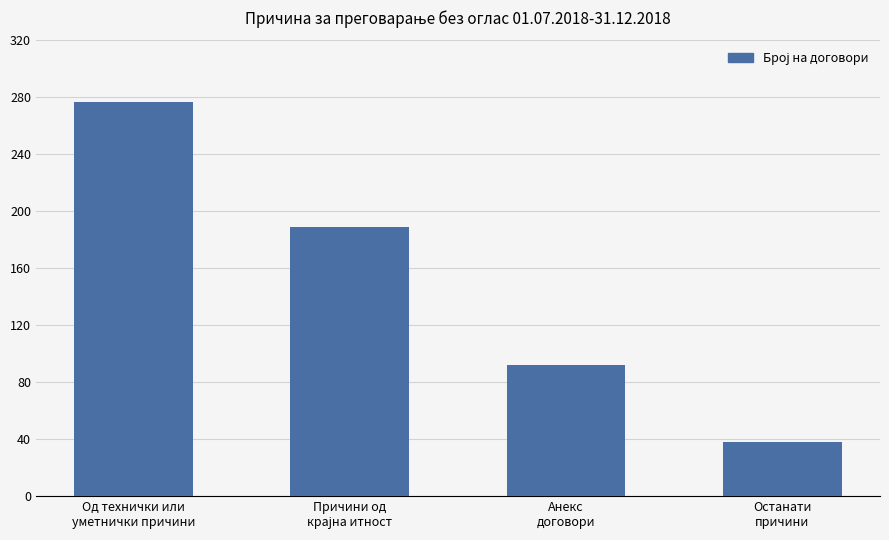

What is the greatest value displayed?

277